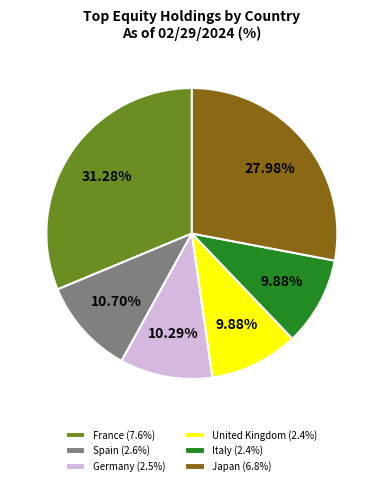

Does any single category account for the majority?

No